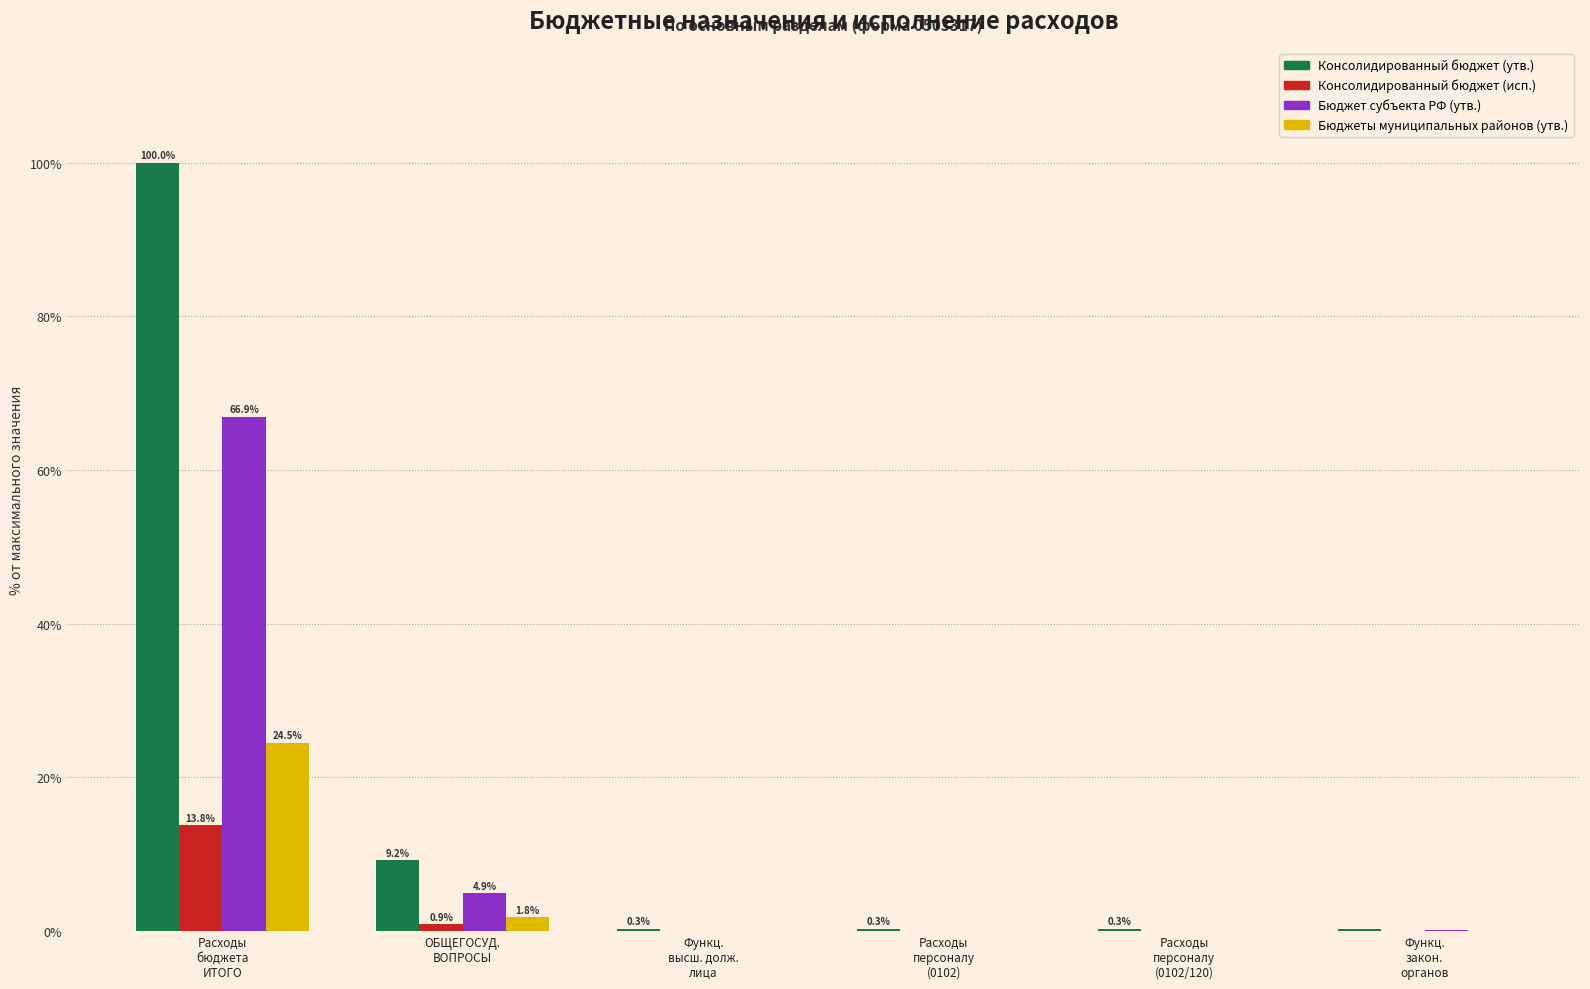

Are the bars grouped side by side (vs. stacked)?

Yes